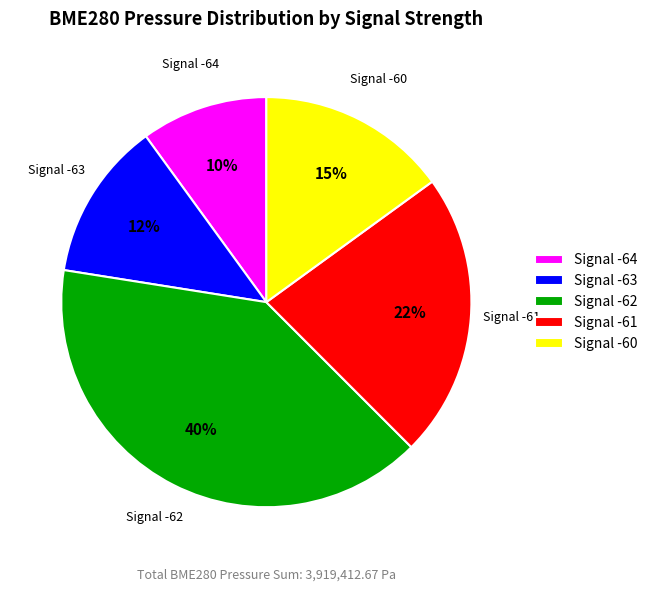

Do Signal -60 and Signal -62 together represent more than half of the pie?

Yes